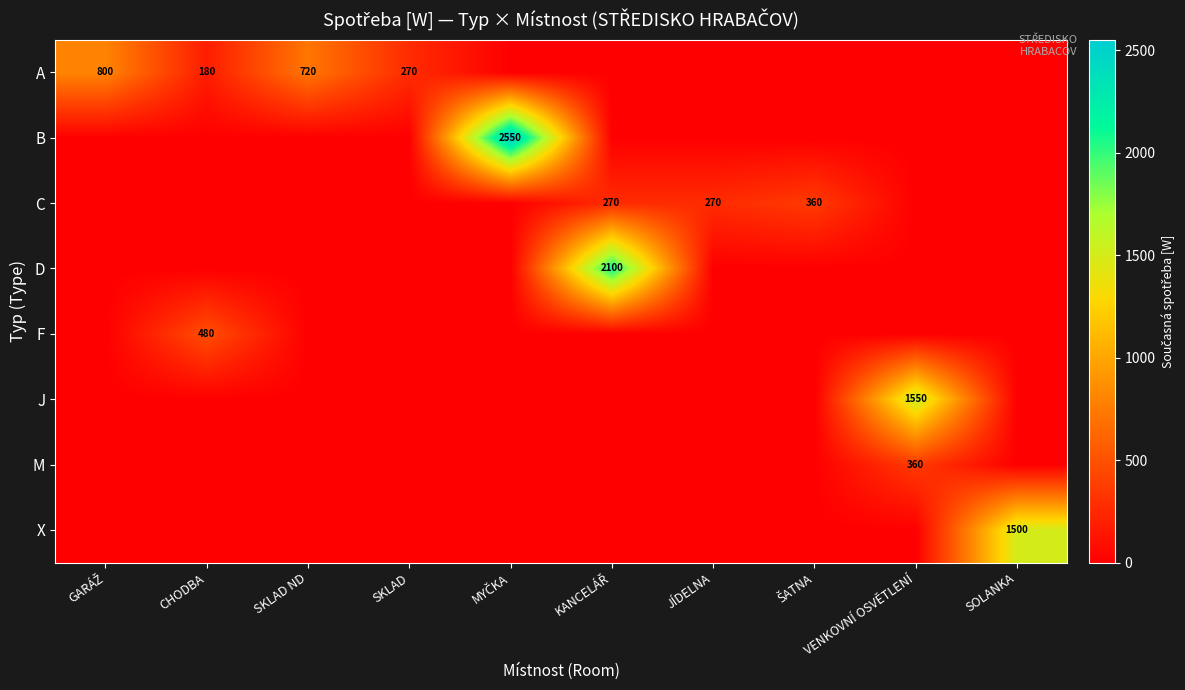

The value of F at SKLAD ND is 225. True or false?

False